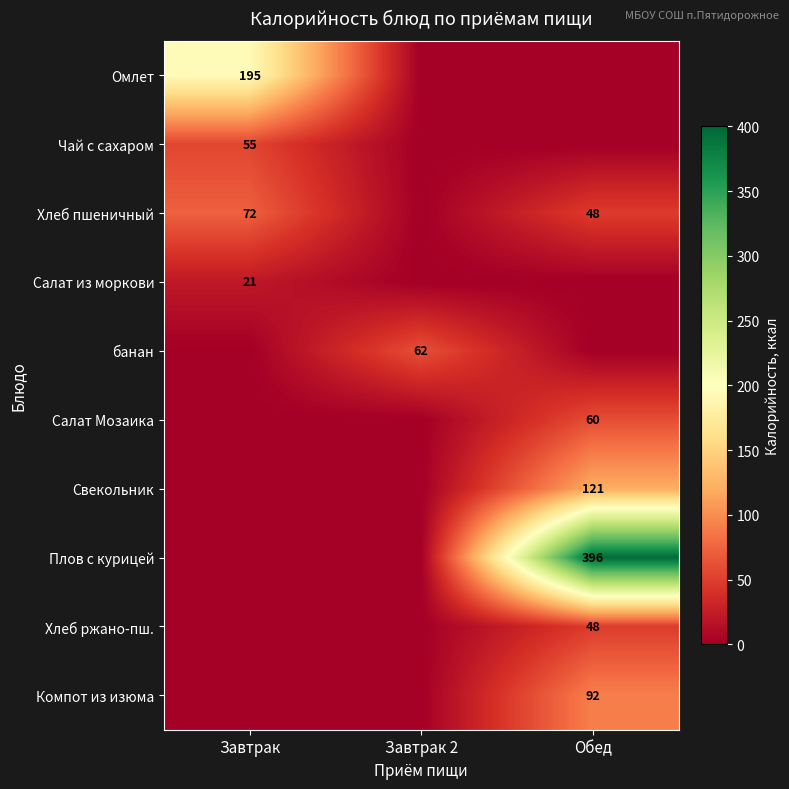

The Хлеб ржано-пш. series shows 30 at Обед. True or false?

False